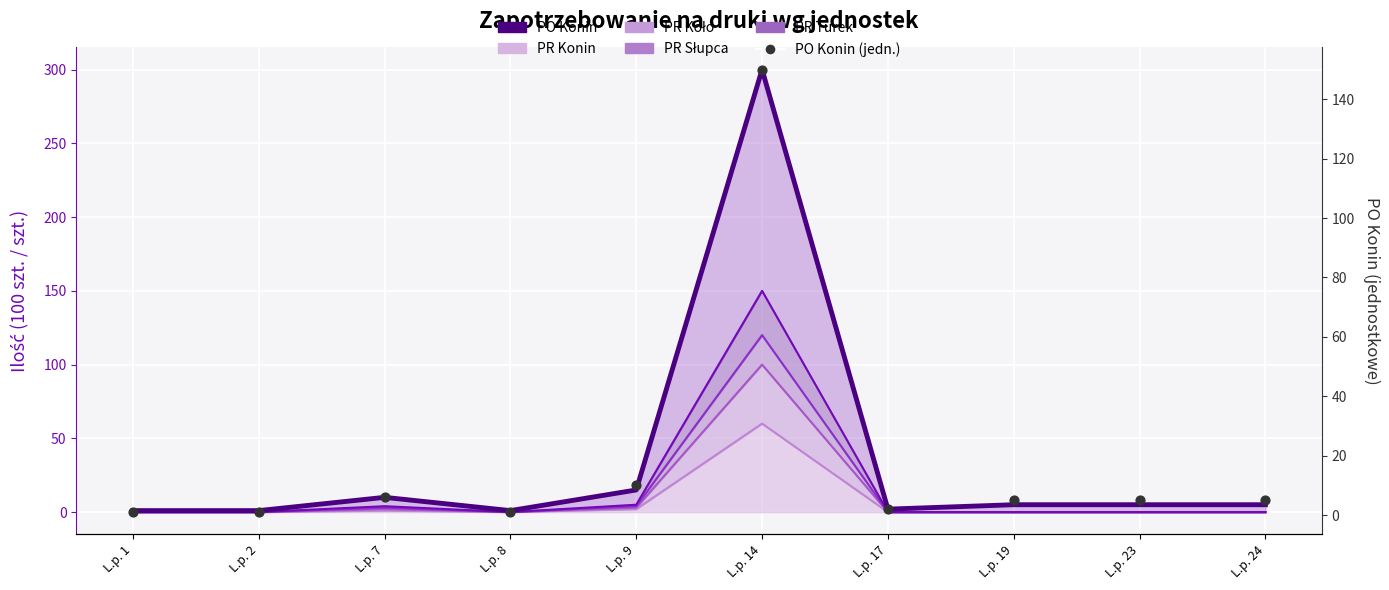

What is the total value across all series at L.p. 14?

450